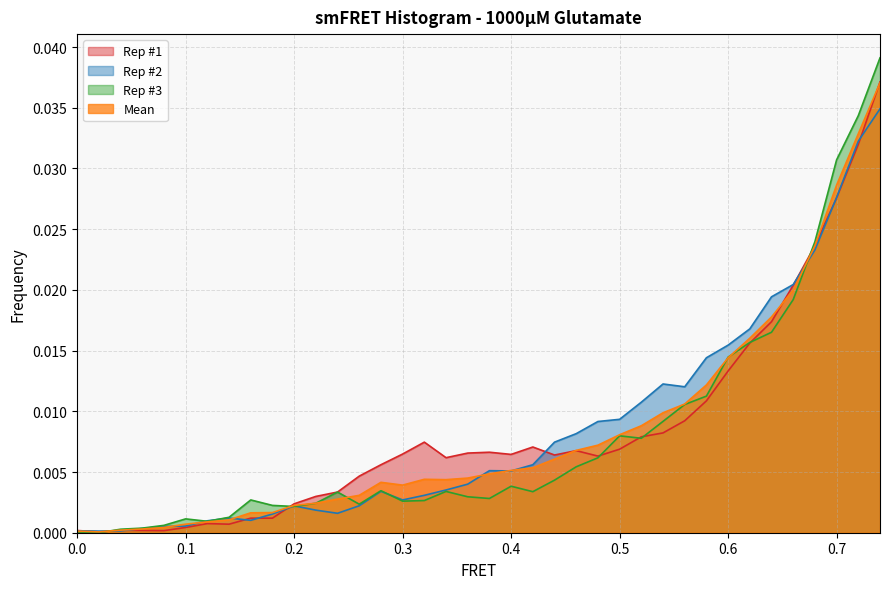

How many times do Mean and Rep #3 cross each other?

6